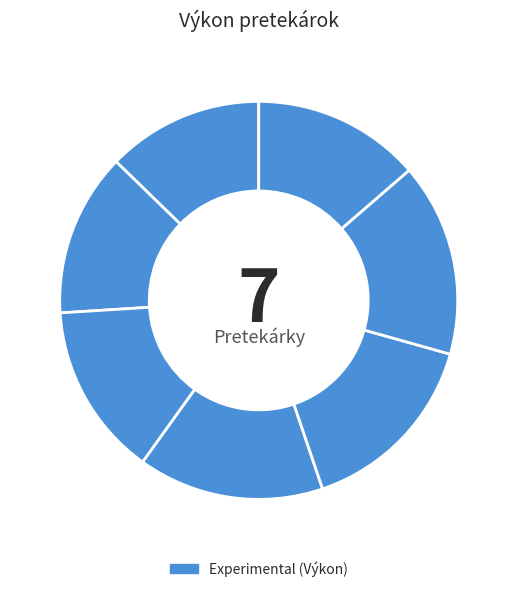

Count the number of slices in the pie.

7